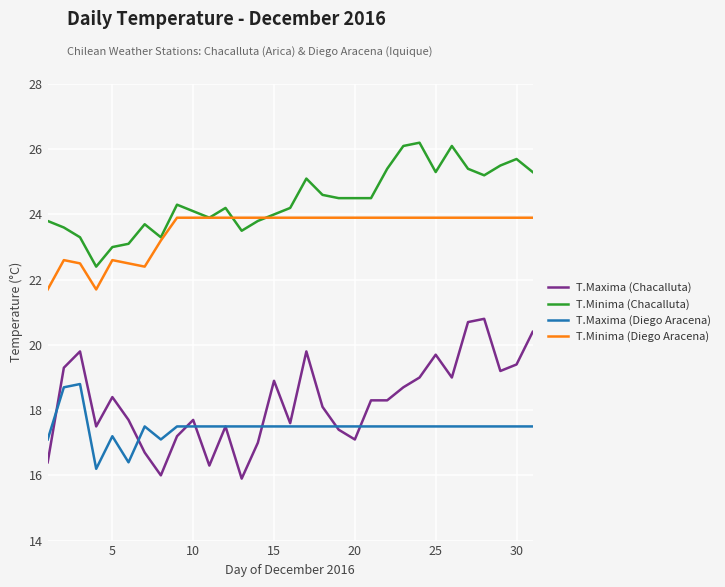

What is the maximum value shown in the chart?

26.2